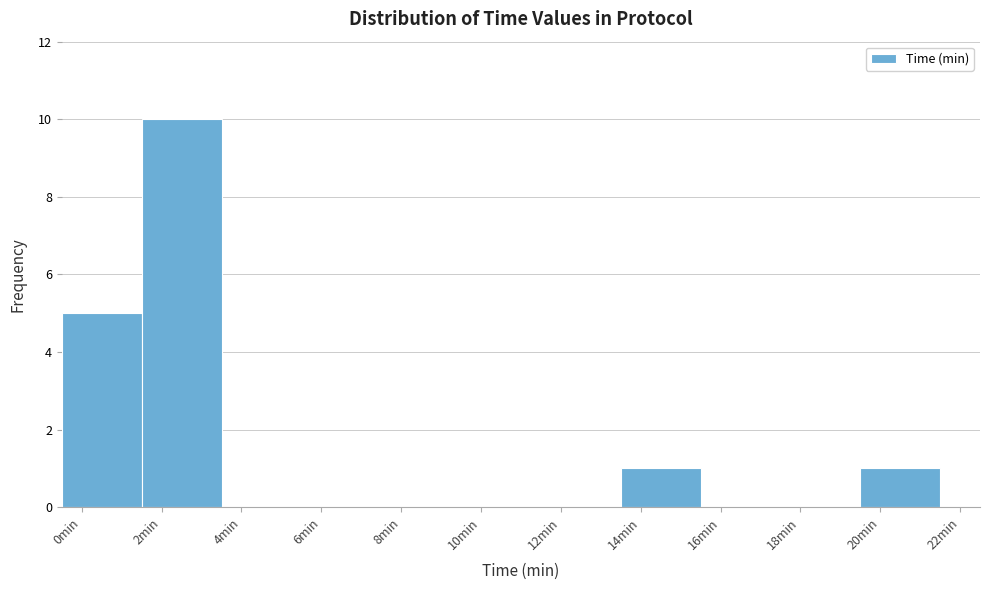

Over which range of the x-axis is the bar tallest?

1.5 to 3.5